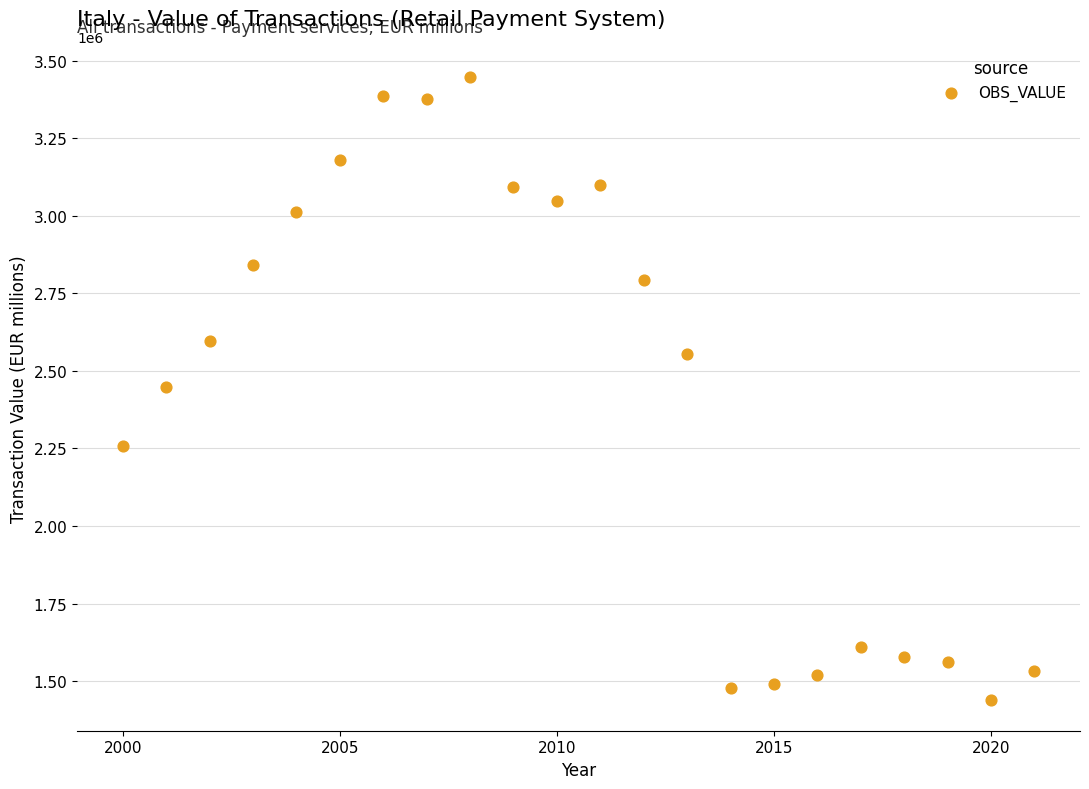

What is the range of Y values (max minus min)?

2007455.1